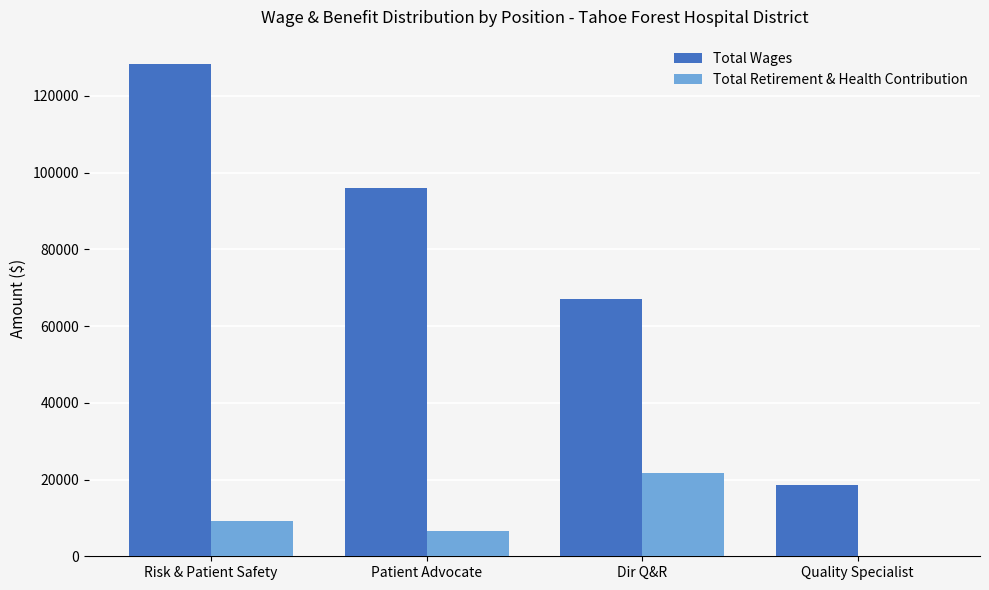

What is the sum of all Total Retirement & Health Contribution values?

37510